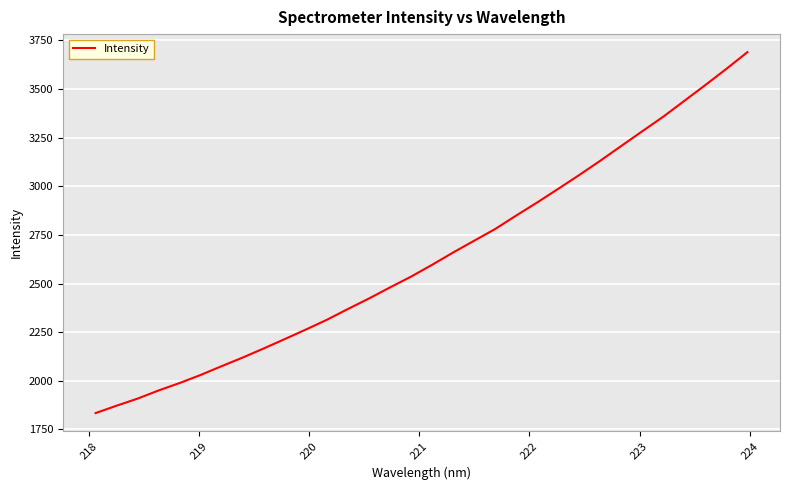

What is the maximum value shown in the chart?

3689.9